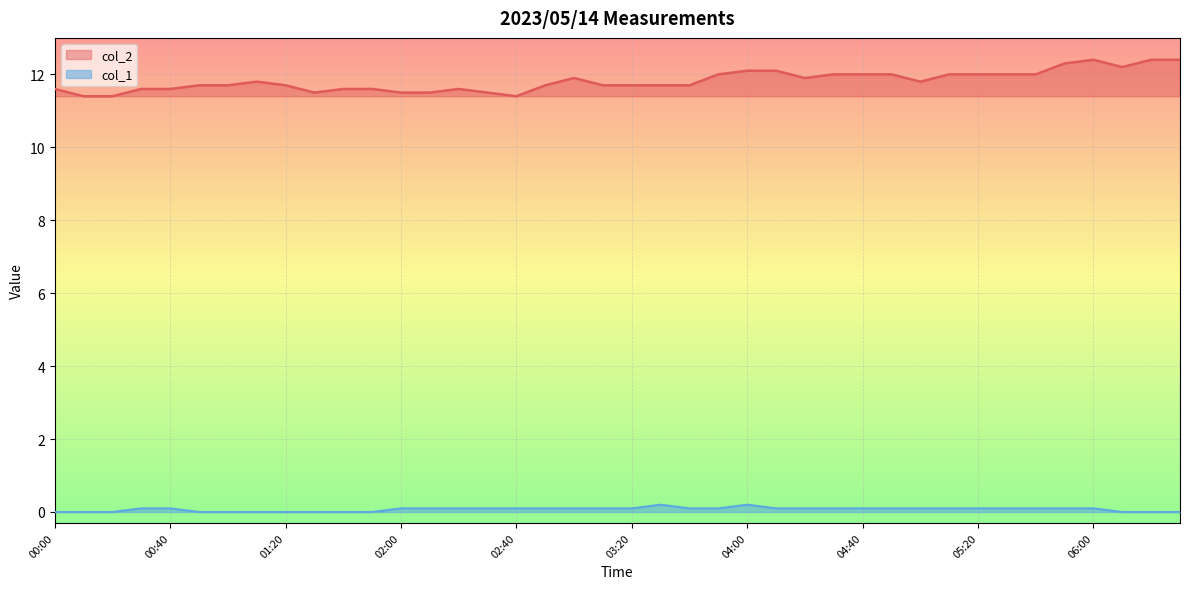

What are all the series names shown in the legend?

col_2, col_1